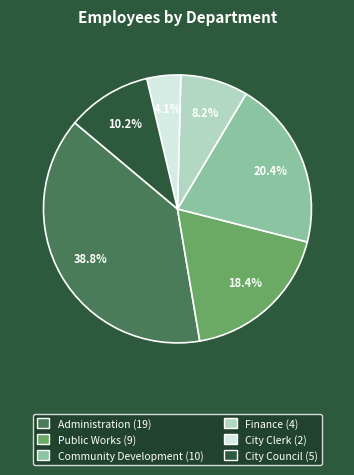

Is there a majority slice in this chart?

No